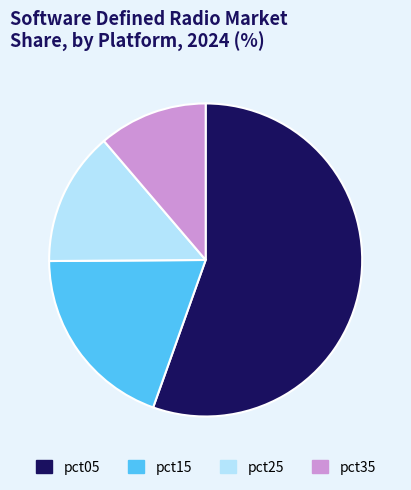

What is the largest slice in the pie chart?

pct05